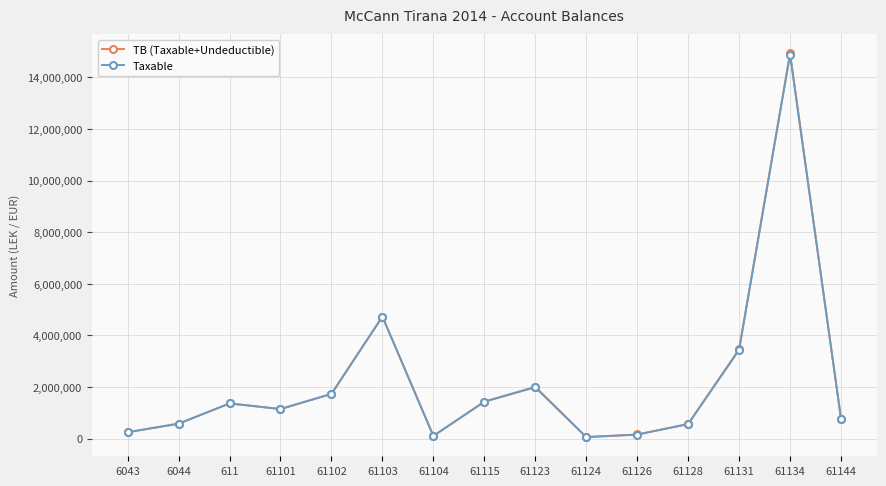

What is the spread (max minus min) of values at 61123?

18500.0